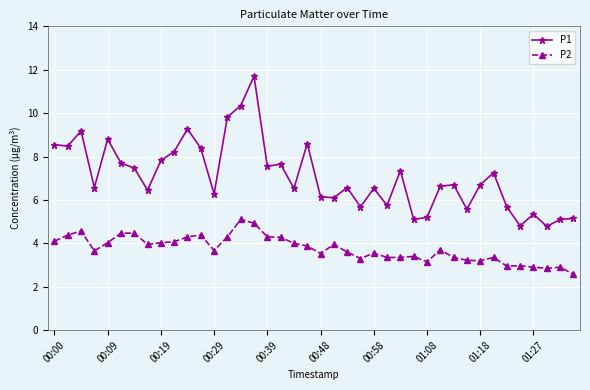

What is the value of the P1 point at the 32nd from the left?

5.6